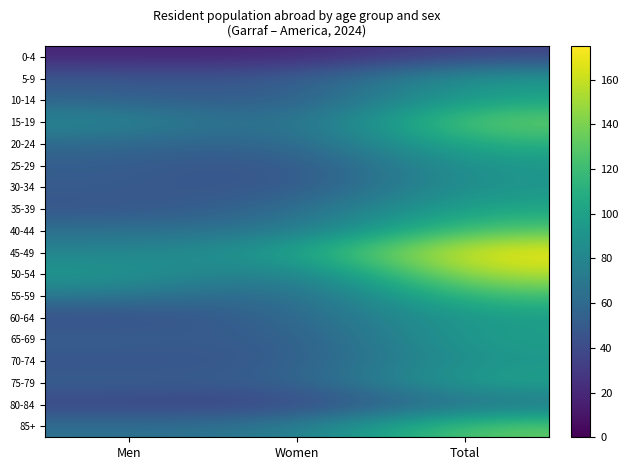

What is the spread (max minus min) of values at Men?

78